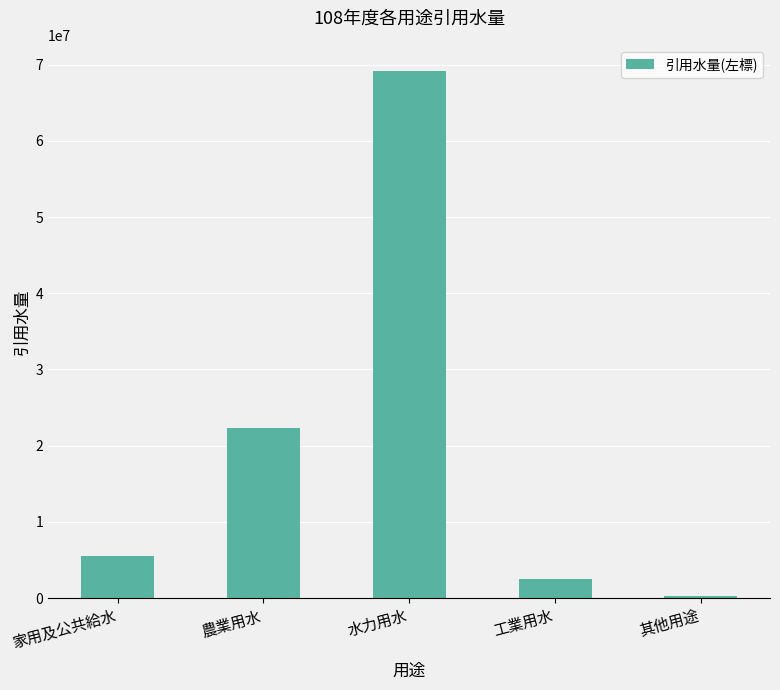

Rank the categories by value from highest to lowest.

水力用水, 農業用水, 家用及公共給水, 工業用水, 其他用途